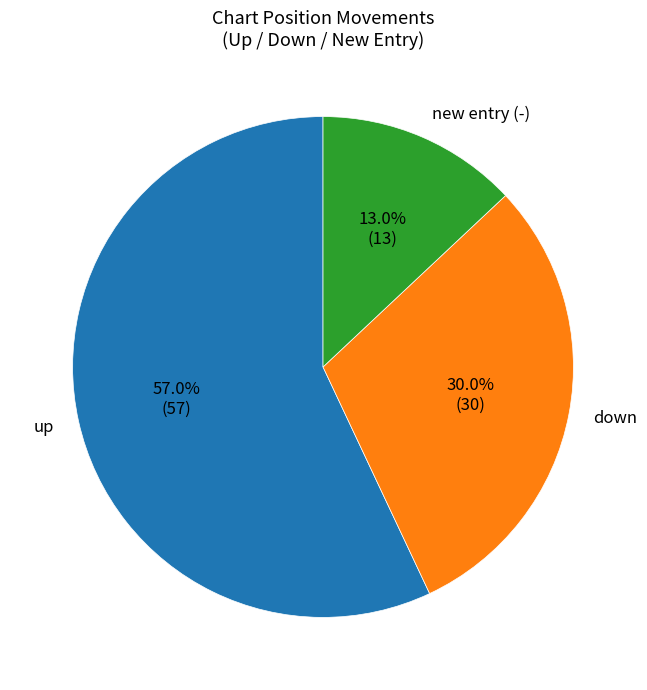

Does up account for over 50% of the chart?

Yes